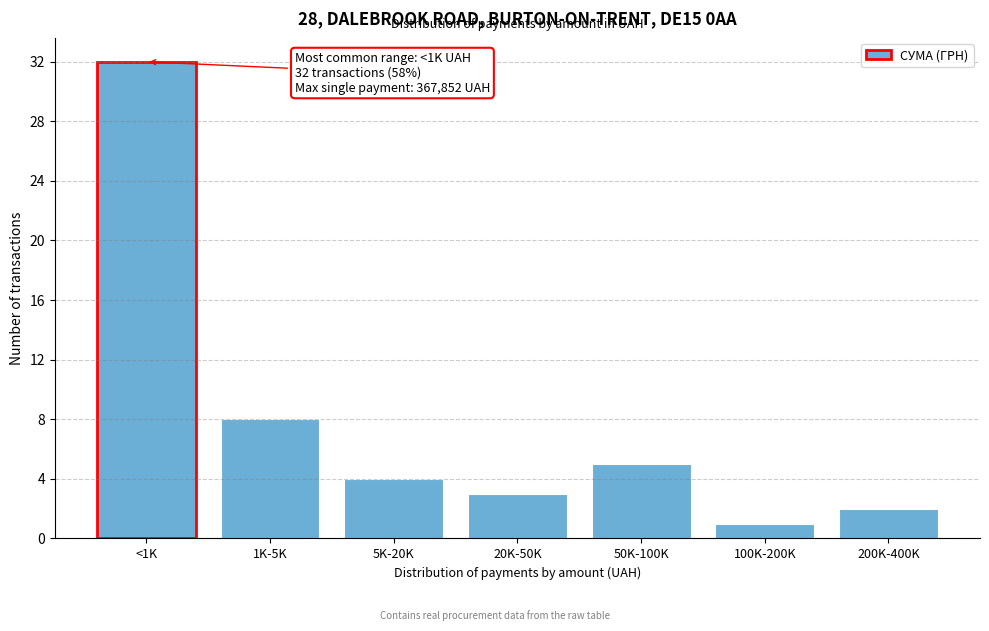

Reading left to right, what are all the values shown in this chart?

32	8	4	3	5	1	2